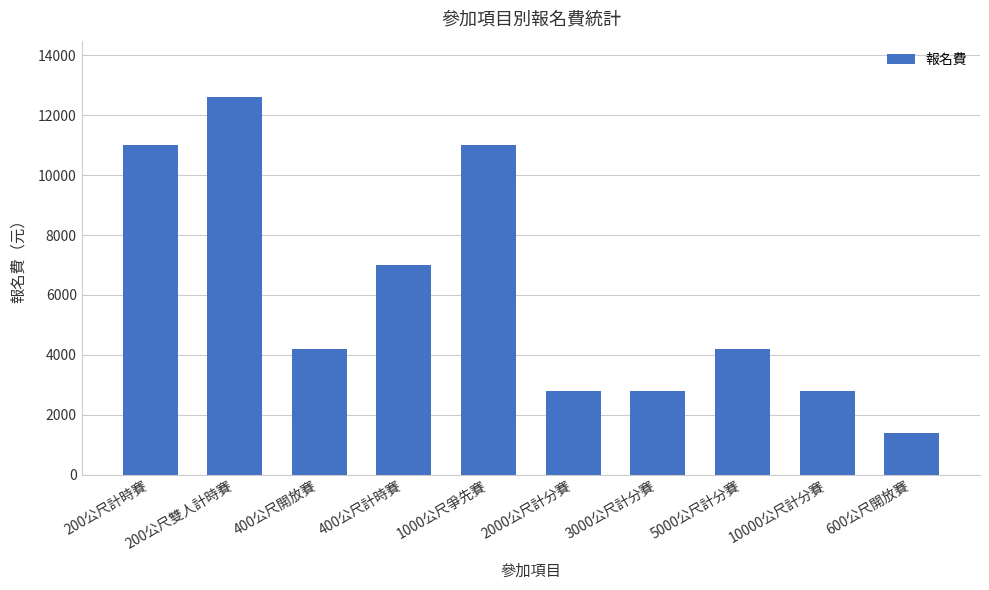

What is the value of the 10th bar from the left?

1400